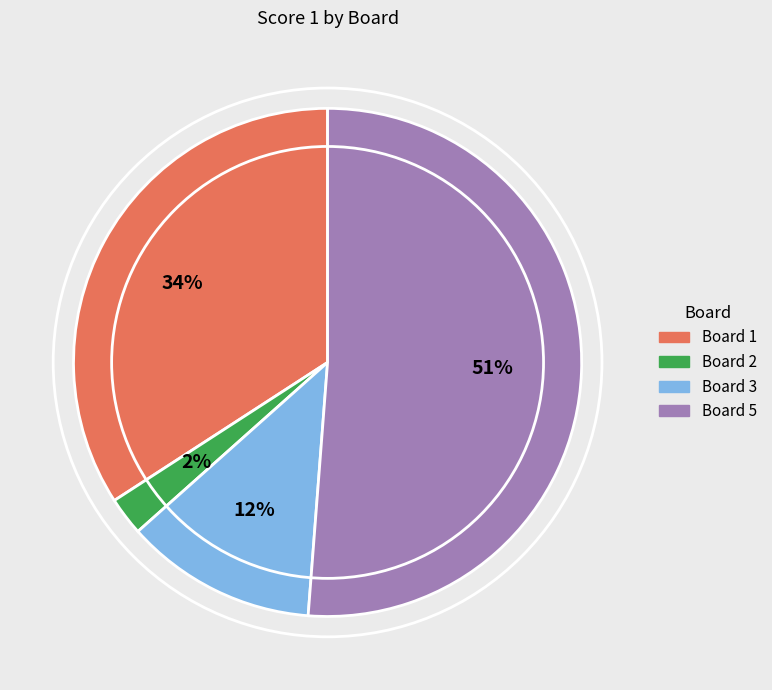

Is there any slice that represents more than half of the pie?

Yes